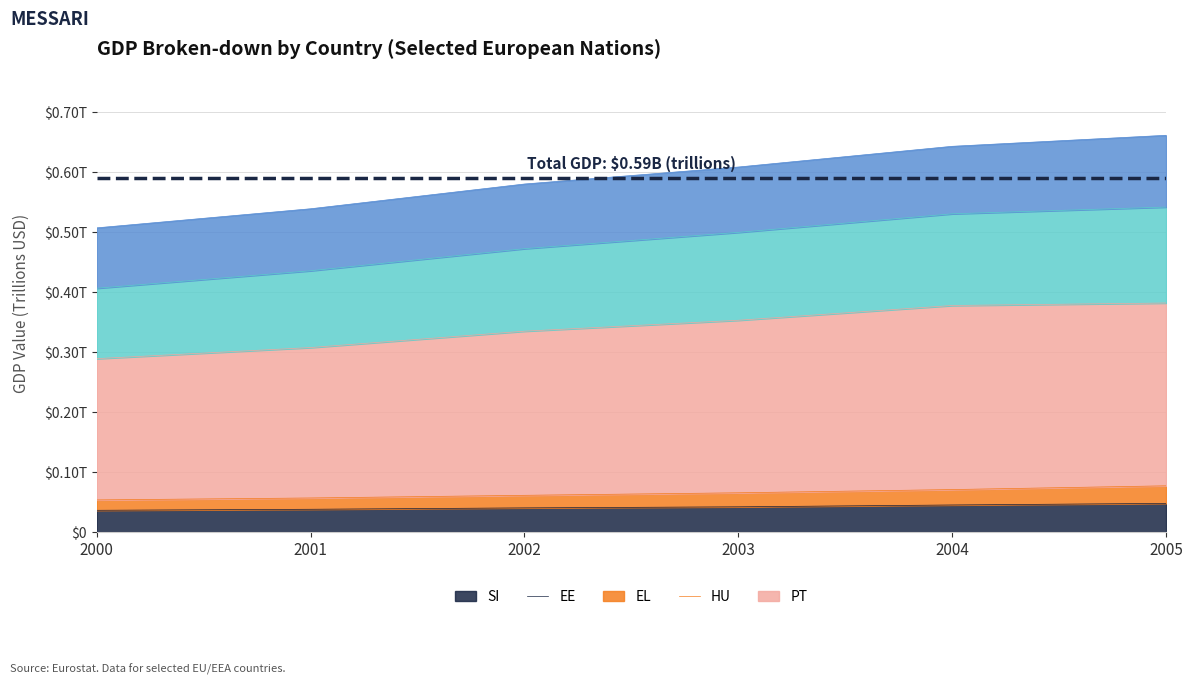

What are all the series names shown in the legend?

SI, EE, EL, HU, PT